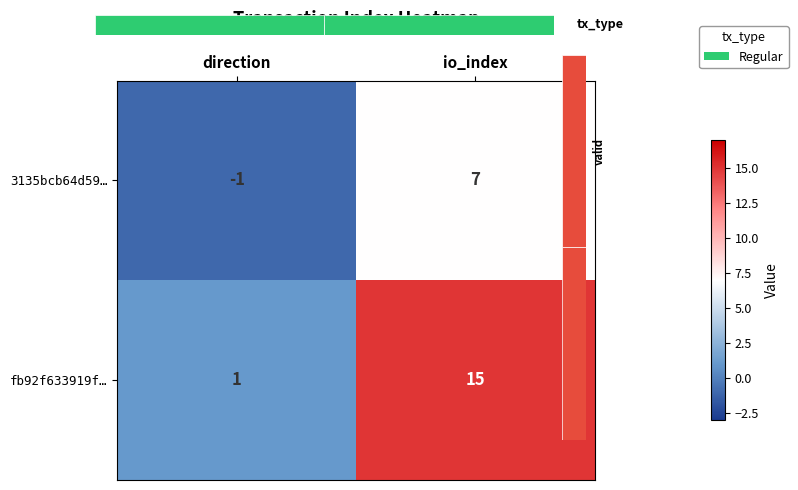

Rank the series by their maximum value, from lowest to highest.

3135bcb64d59…, fb92f633919f…